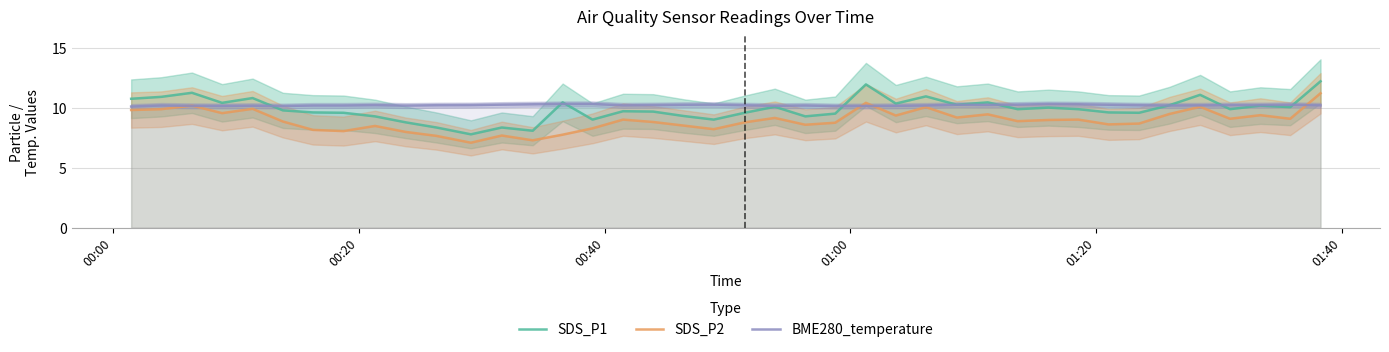

True or false: SDS_P2 has more than 1 interior local peaks.

True